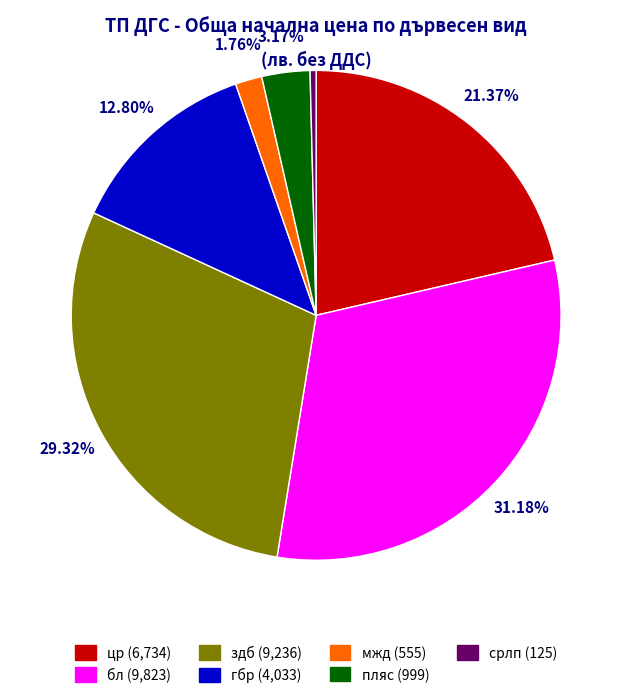

Count the number of slices in the pie.

7